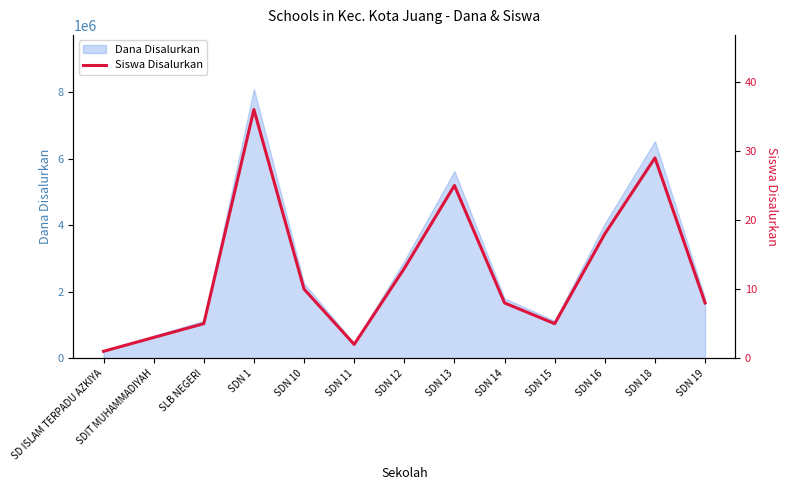

What is the label of the 5th point from the left?

SDN 10